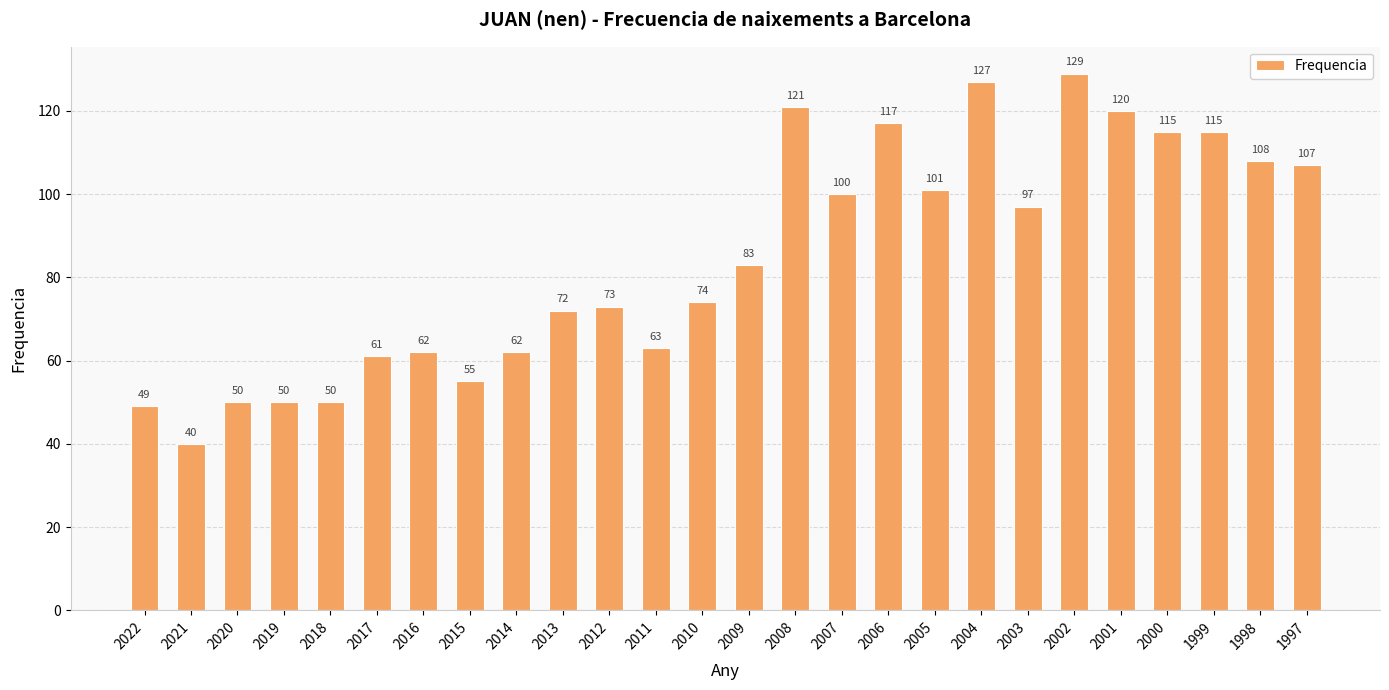

Reading left to right, what are all the values shown in this chart?

2022=49	2021=40	2020=50	2019=50	2018=50	2017=61	2016=62	2015=55	2014=62	2013=72	2012=73	2011=63	2010=74	2009=83	2008=121	2007=100	2006=117	2005=101	2004=127	2003=97	2002=129	2001=120	2000=115	1999=115	1998=108	1997=107